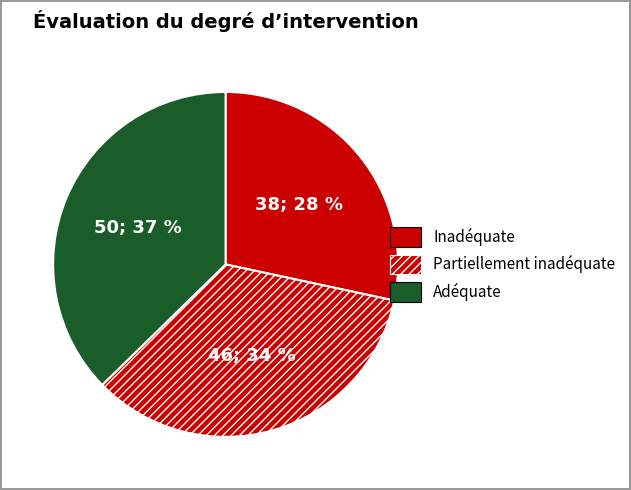

Count the number of slices in the pie.

3